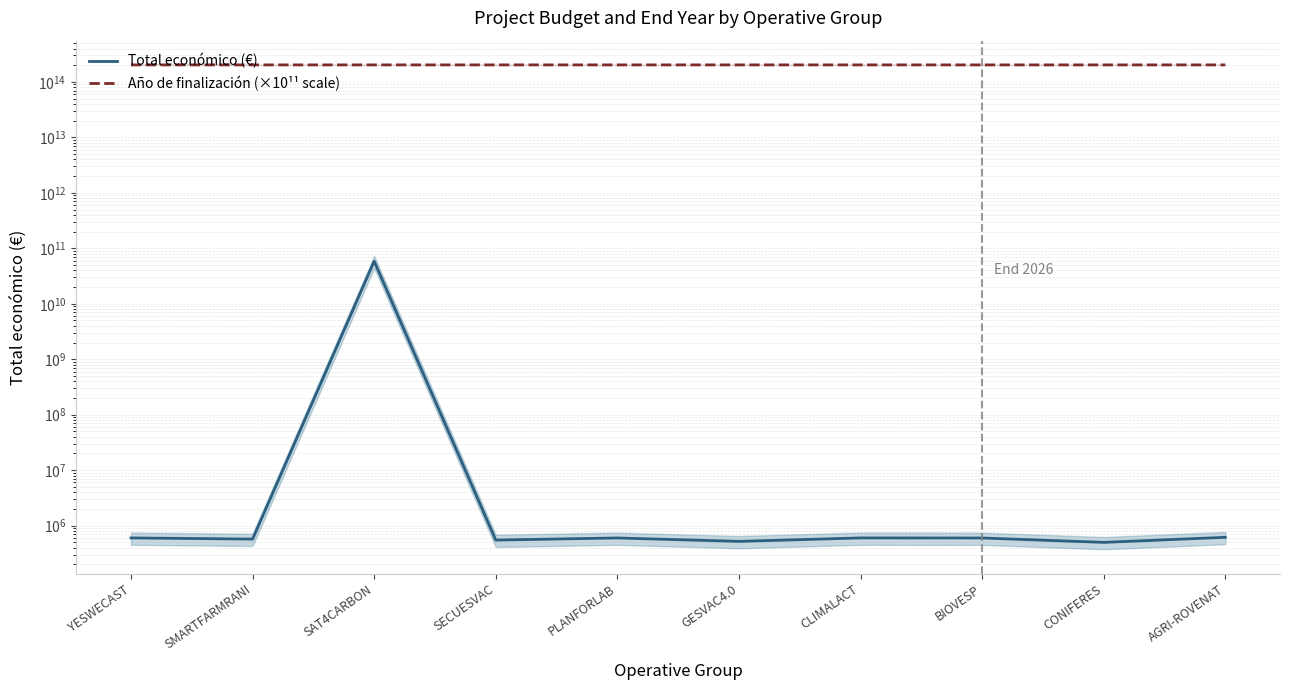

Rank the categories by Año de finalización (×10¹¹ scale) value from highest to lowest.

YESWECAST, SMARTFARMRANI, SAT4CARBON, SECUESVAC, PLANFORLAB, GESVAC4.0, CLIMALACT, AGRI-ROVENAT, BIOVESP, CONIFERES